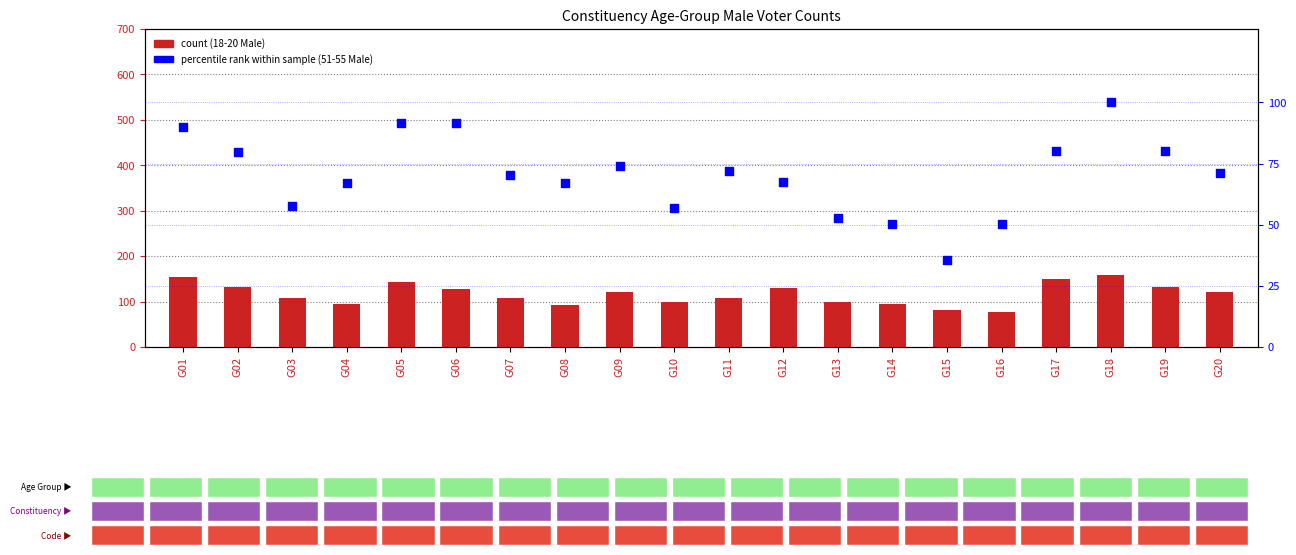

Which series contains the lowest Y value?

percentile rank within the sample